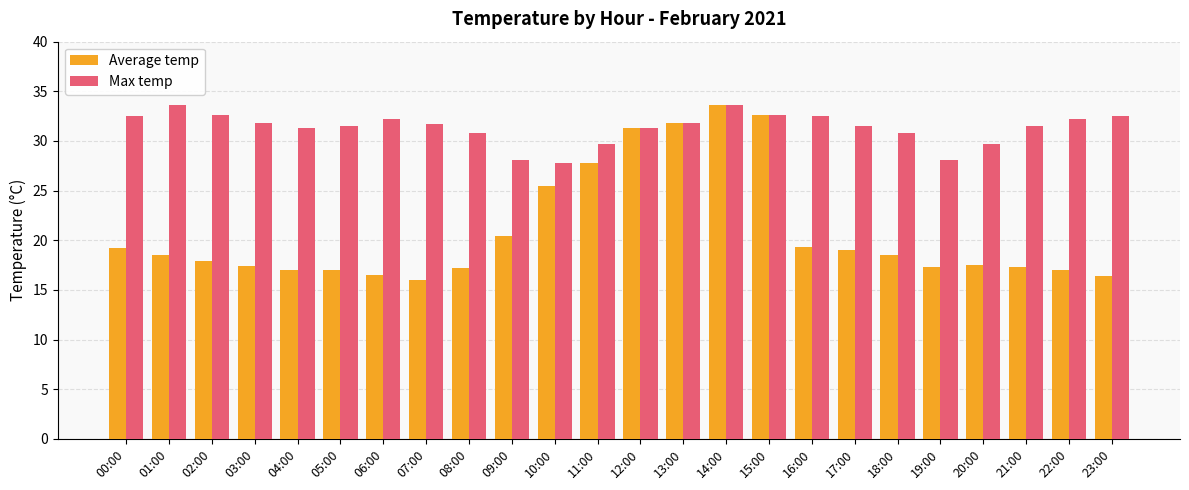

What is the value of the Average temp bar at the 20th from the left?

17.3